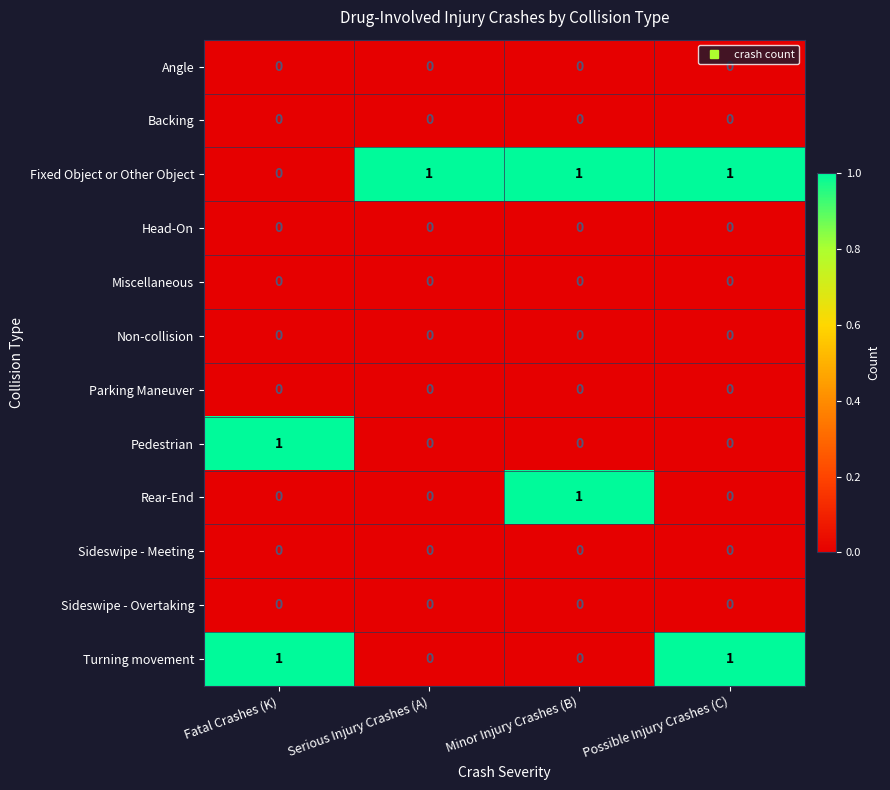

What is the spread (max minus min) of values at Minor Injury Crashes (B)?

1